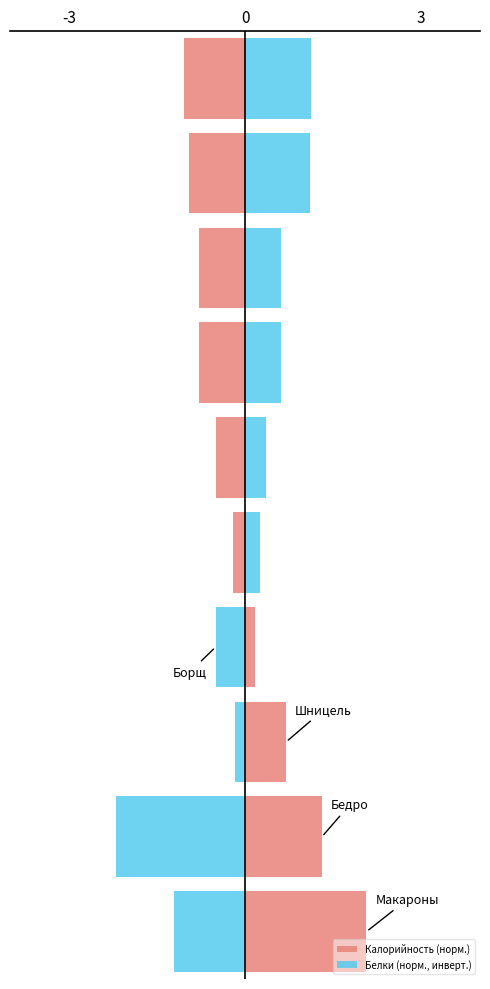

How many values in the Белки (норм., инверт.) series are below 0?

4